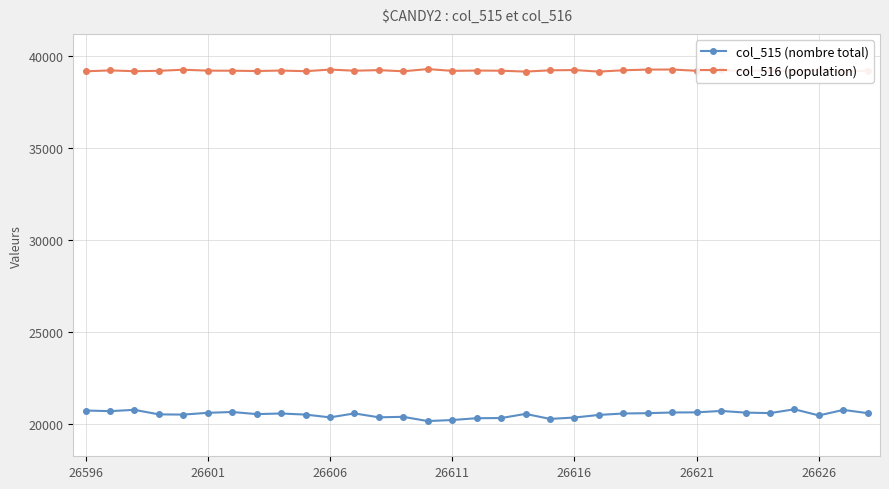

Which series has the largest range (max minus min)?

col_515 (nombre total)